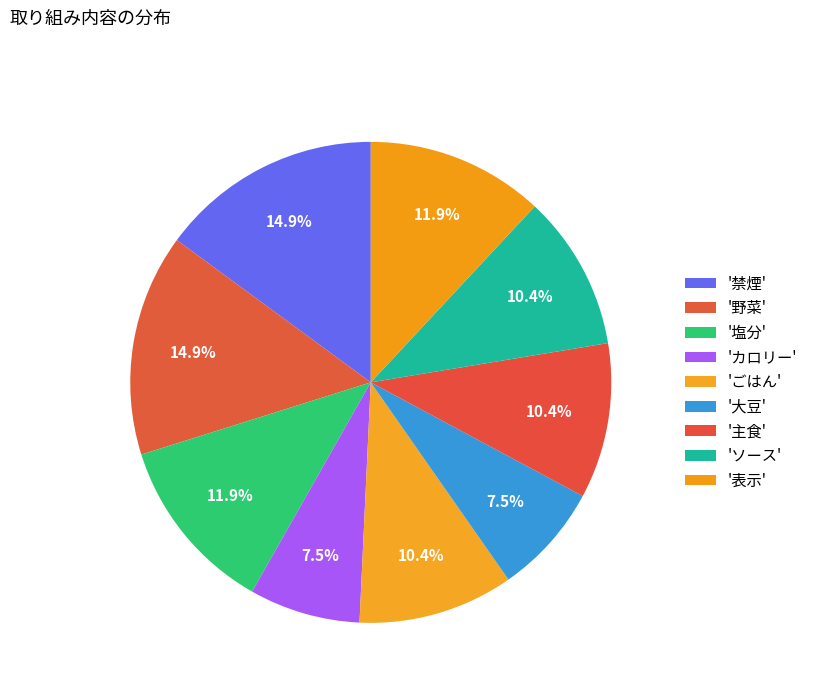

Which slice is the smallest?

カロリー